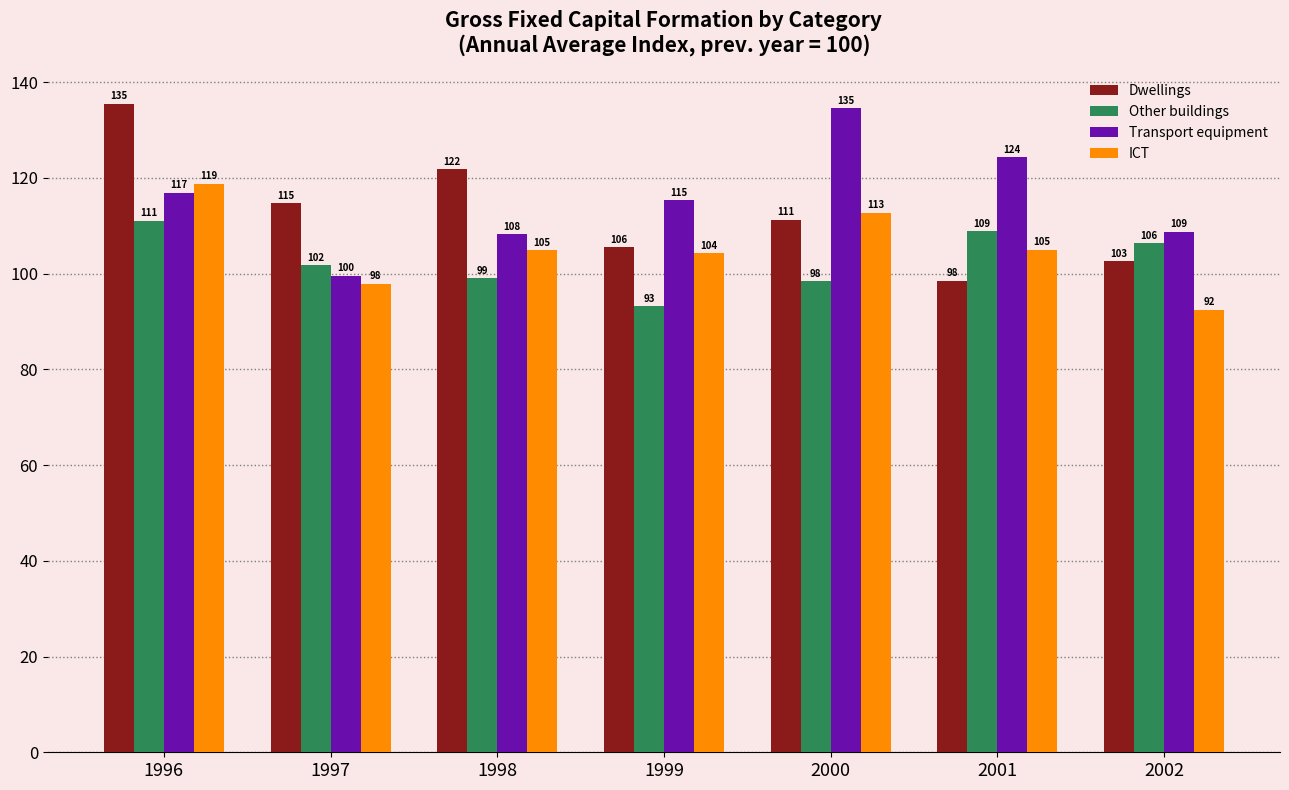

At which category does the chart reach its peak across all series?

1996